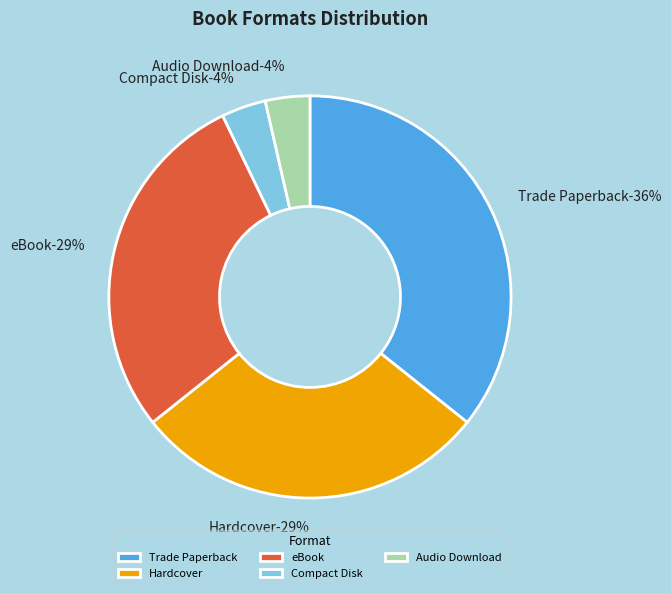

What percentage do Trade Paperback and eBook together represent?

64.3%